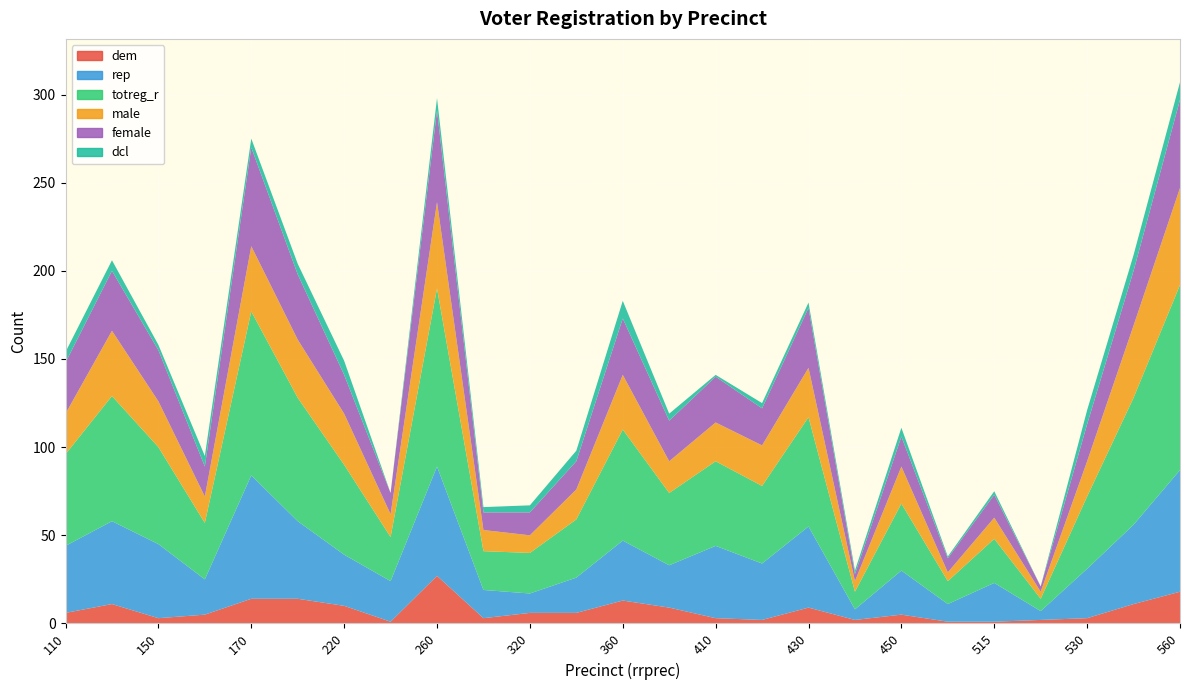

Reading right to left, list all the values displayed in this chart.

dem: 560=18	550=11	530=3	520=2	515=1	510=1	450=5	440=2	430=9	420=2	410=3	370=9	360=13	350=6	320=6	310=3	260=27	240=1	220=10	210=14	170=14	160=5	150=3	140=11	110=6
rep: 560=69	550=45	530=28	520=5	515=22	510=10	450=25	440=6	430=46	420=32	410=41	370=24	360=34	350=20	320=11	310=16	260=62	240=23	220=29	210=44	170=70	160=20	150=42	140=47	110=38
totreg_r: 560=105	550=72	530=41	520=7	515=25	510=13	450=38	440=10	430=62	420=44	410=48	370=41	360=63	350=33	320=23	310=22	260=101	240=25	220=51	210=70	170=93	160=32	150=55	140=71	110=52
male: 560=55	550=41	530=20	520=4	515=12	510=5	450=21	440=6	430=28	420=23	410=22	370=18	360=31	350=17	320=10	310=12	260=49	240=13	220=29	210=33	170=37	160=15	150=26	140=37	110=23
female: 560=50	550=31	530=21	520=3	515=13	510=8	450=17	440=4	430=34	420=21	410=26	370=23	360=32	350=16	320=13	310=10	260=52	240=12	220=22	210=37	170=56	160=17	150=29	140=34	110=29
dcl: 560=10	550=9	530=8	520=0	515=2	510=1	450=5	440=2	430=3	420=3	410=1	370=4	360=10	350=6	320=4	310=3	260=7	240=0	220=8	210=6	170=5	160=6	150=3	140=6	110=6